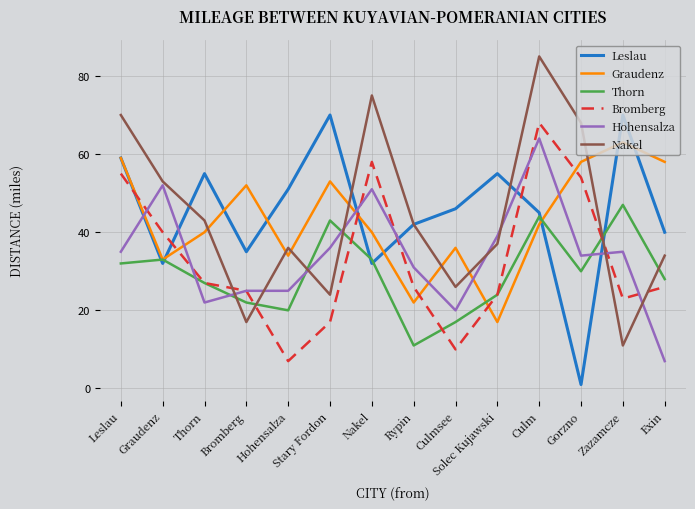

Does the chart have visible grid lines?

Yes